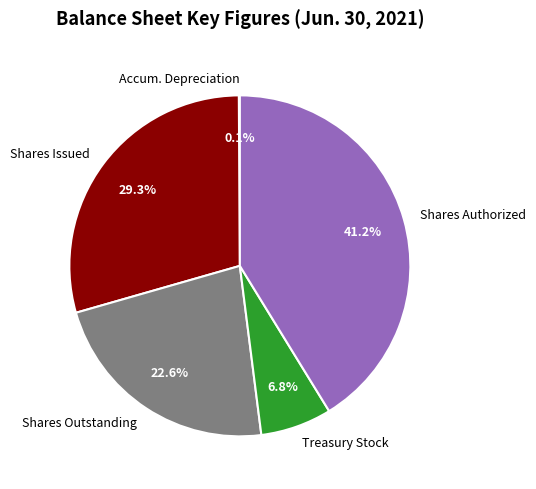

What is the ratio of the value at Shares Issued to the value at Shares Outstanding?

1.3